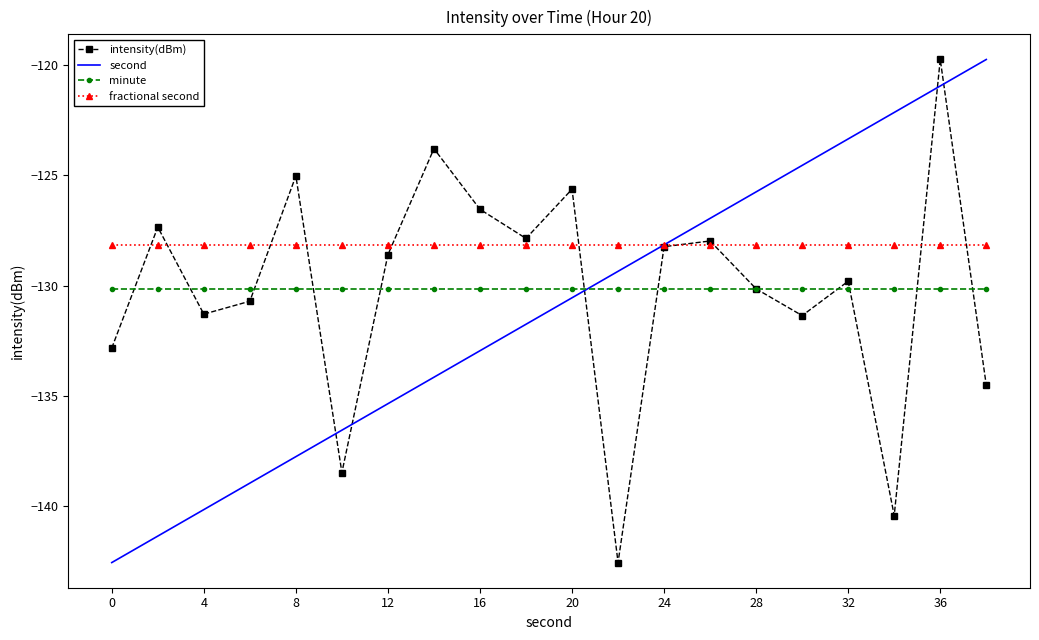

What is the greatest value displayed?

-119.7